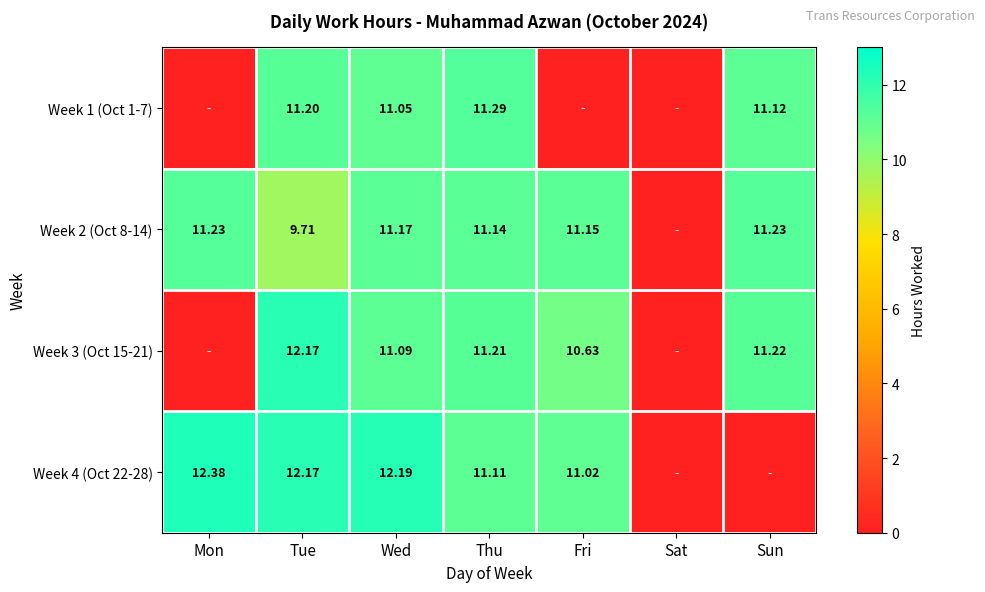

What is the maximum value shown in the chart?

12.4